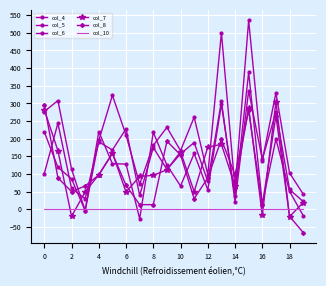

True or false: col_4 has more than 2 interior local peaks.

True